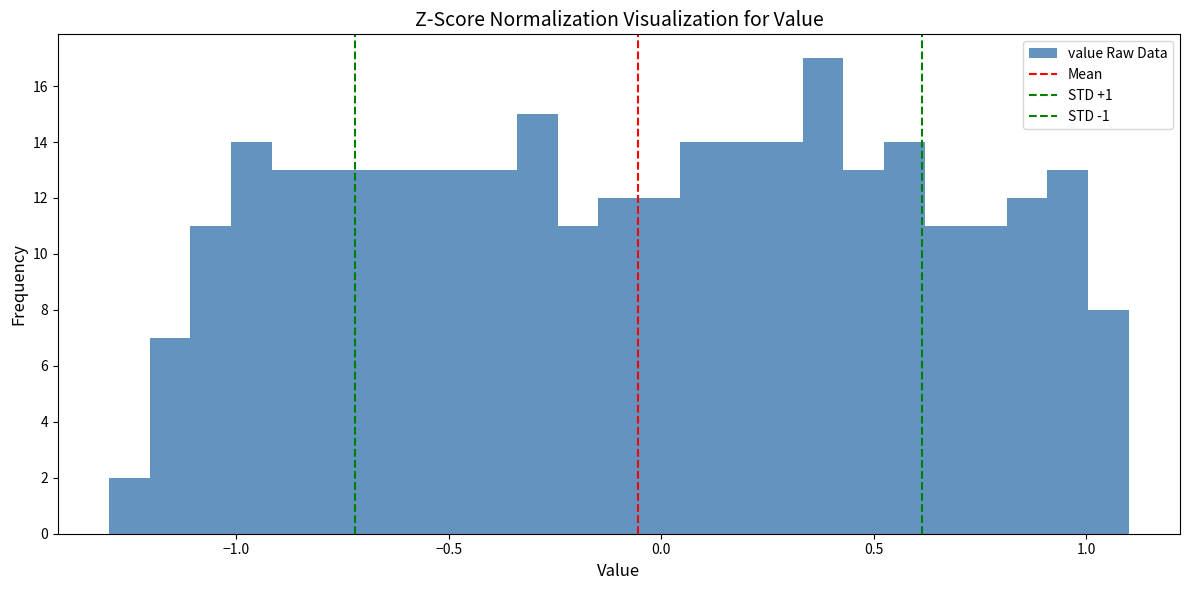

Read against the x-axis, roughly where is the centre of the tallest bar?

0.40